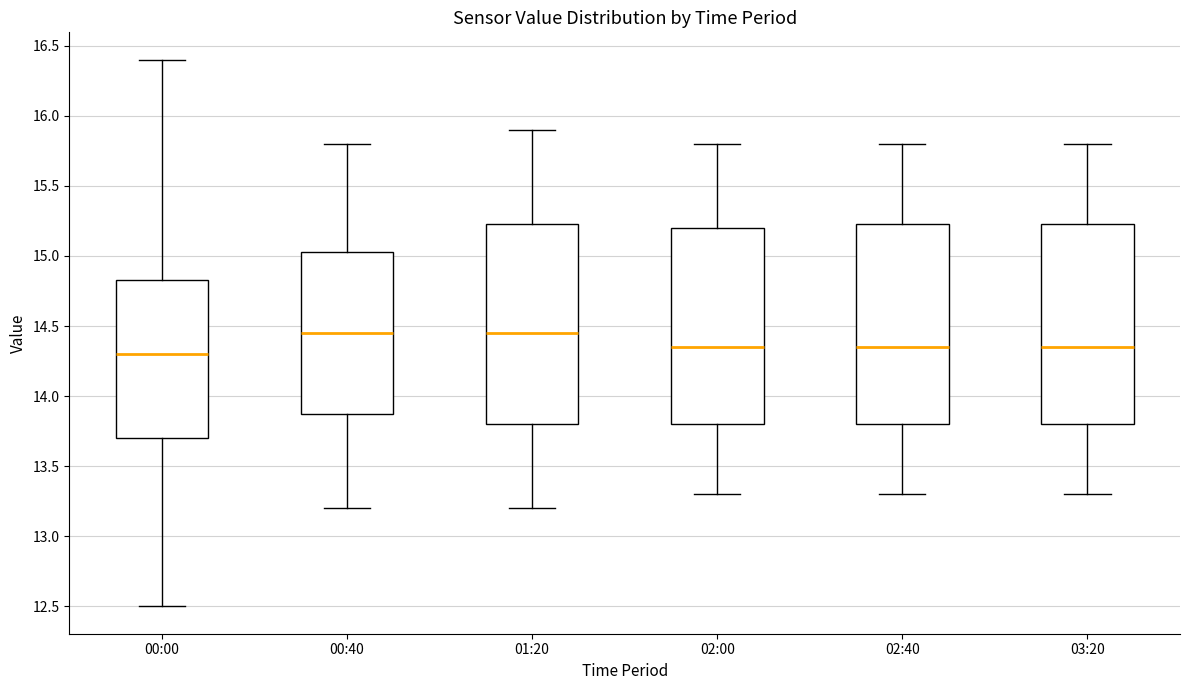

Where is the upper edge of the box for 02:00 on the y-axis? The values are not printed on the chart, so give them approximately, as read against the axis.

15.20